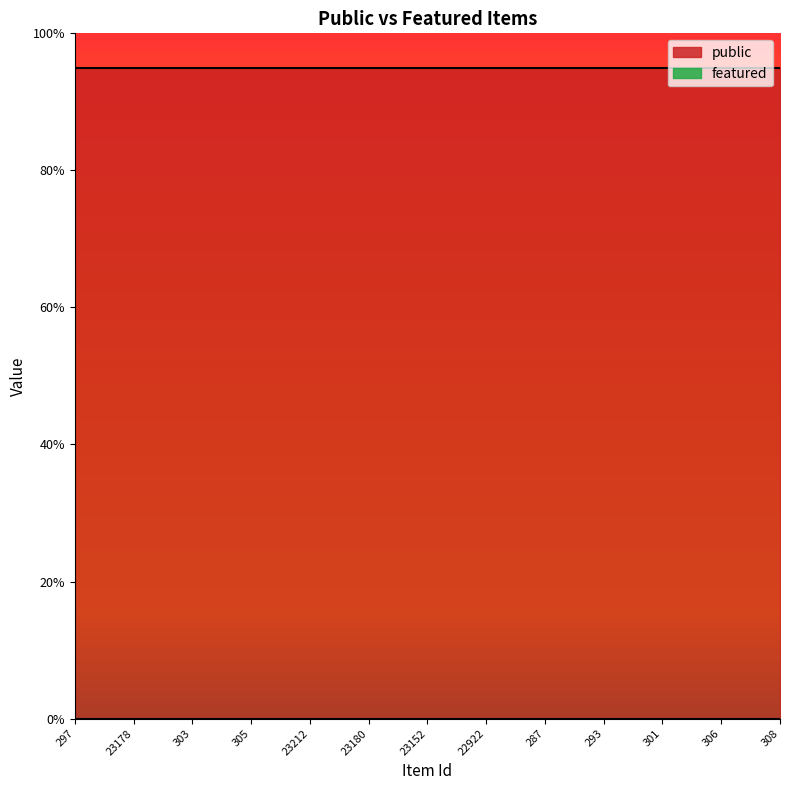

Reading left to right, transcribe all the data shown in this chart.

public: 297=1	298=1	23178=1	295=1	303=1	304=1	305=1	299=1	23212=1	23131=1	23180=1	23146=1	23152=1	22999=1	22922=1	23182=1	287=1	22959=1	293=1	300=1	301=1	302=1	306=1	307=1	308=1
featured: 297=0	298=0	23178=0	295=0	303=0	304=0	305=0	299=0	23212=0	23131=0	23180=0	23146=0	23152=0	22999=0	22922=0	23182=0	287=0	22959=0	293=0	300=0	301=0	302=0	306=0	307=0	308=0